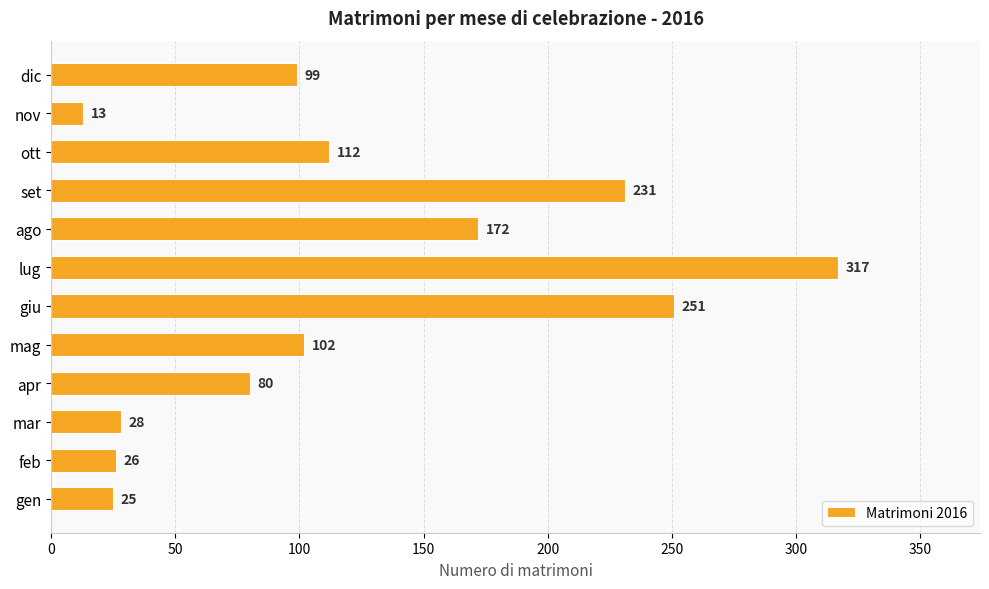

The chart shows a value of 29 at apr. True or false?

False